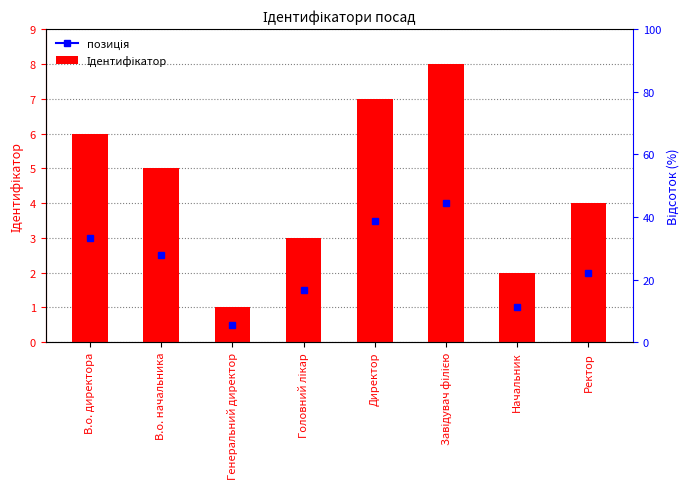

True or false: the data shows 1 at Генеральний директор.

True